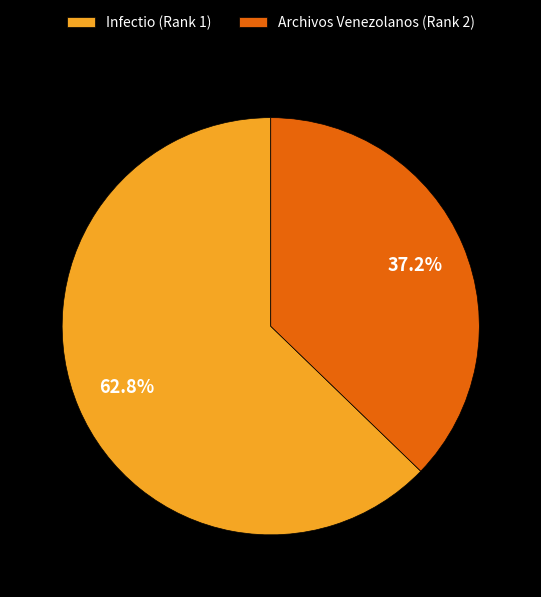

Which slice represents more than half of the pie?

Infectio (Rank 1)